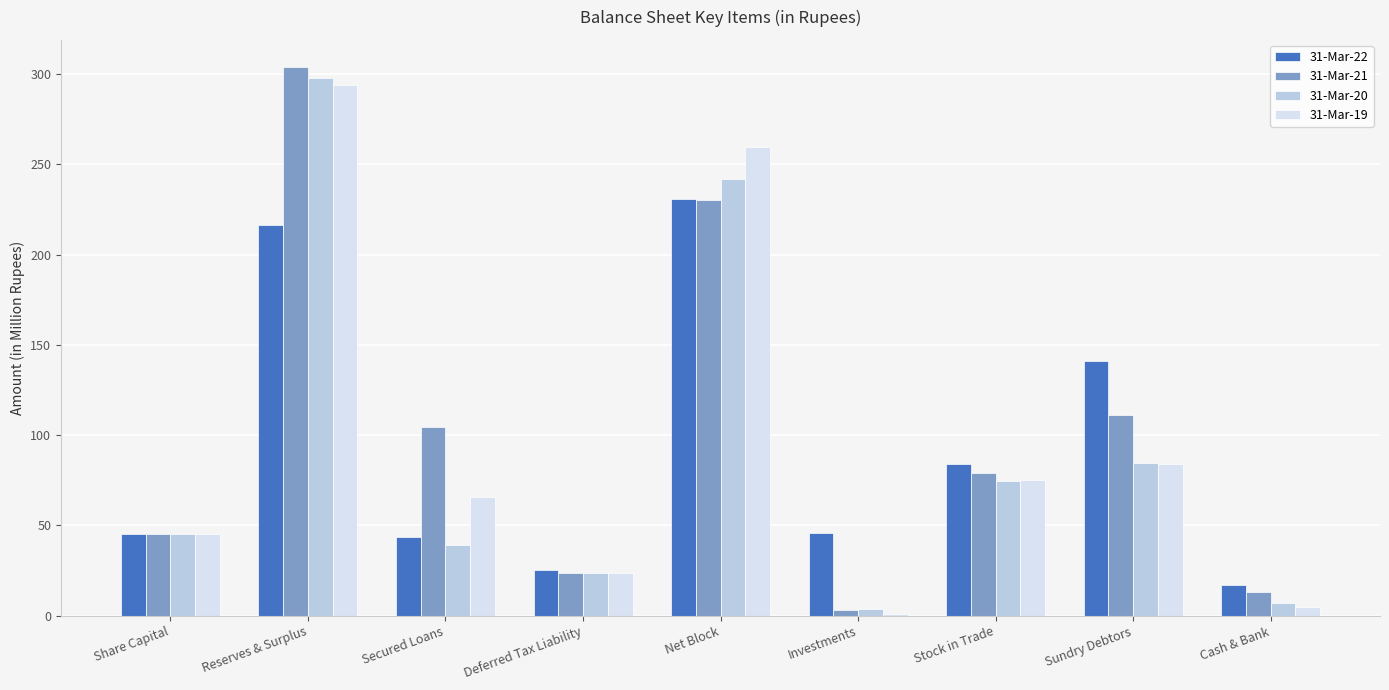

At which category is the sum across all series the highest?

Reserves & Surplus